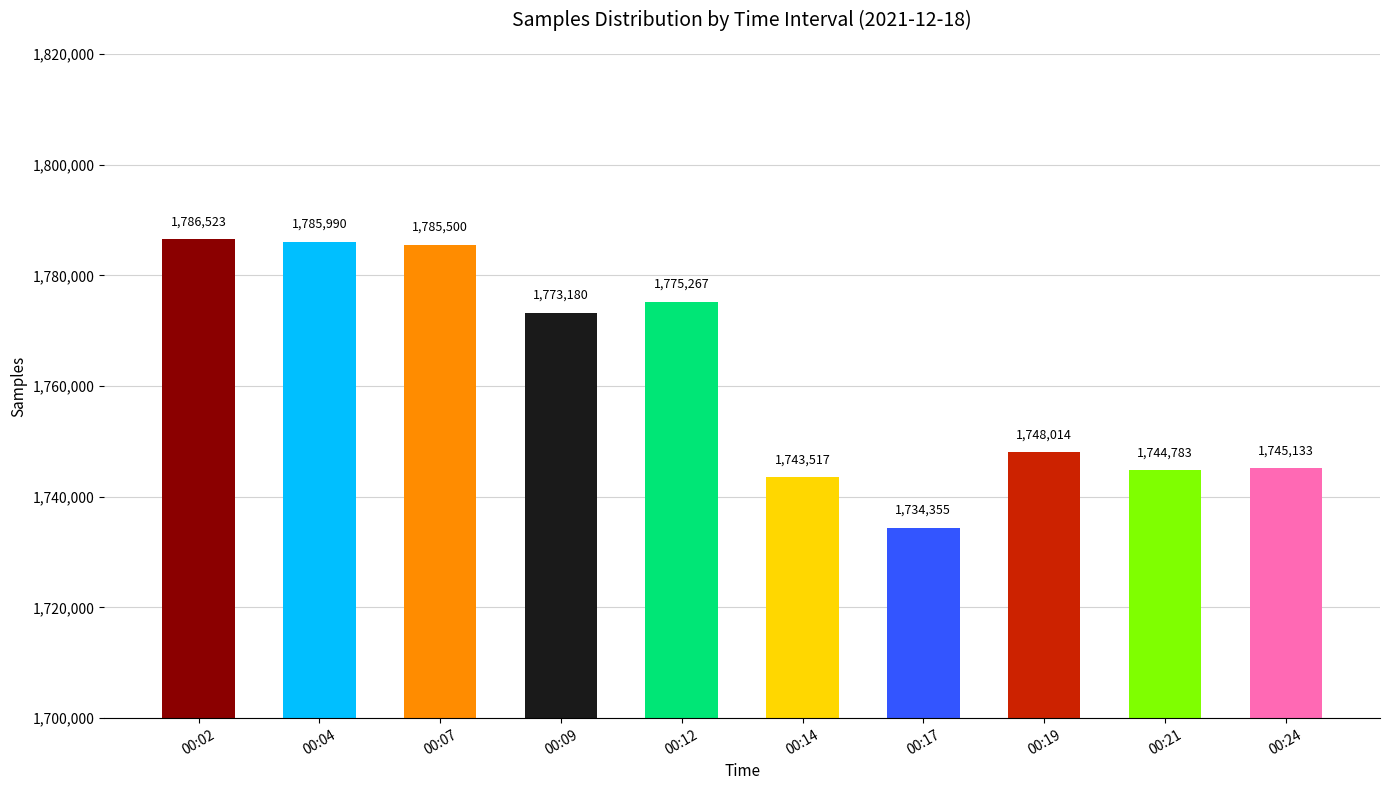

What is the value of the 1st bar from the left?

1786523